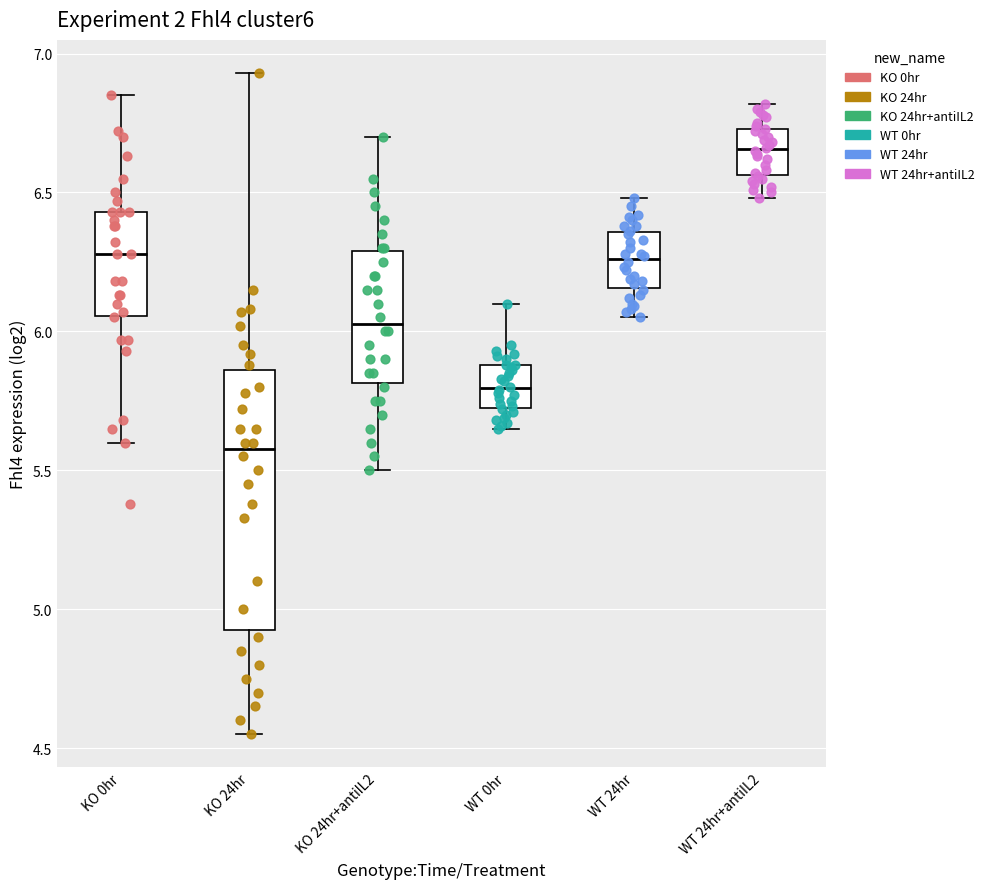

Where does the upper whisker of the box for KO 24hr end on the y-axis? The values are not printed on the chart, so give them approximately, as read against the axis.

6.95